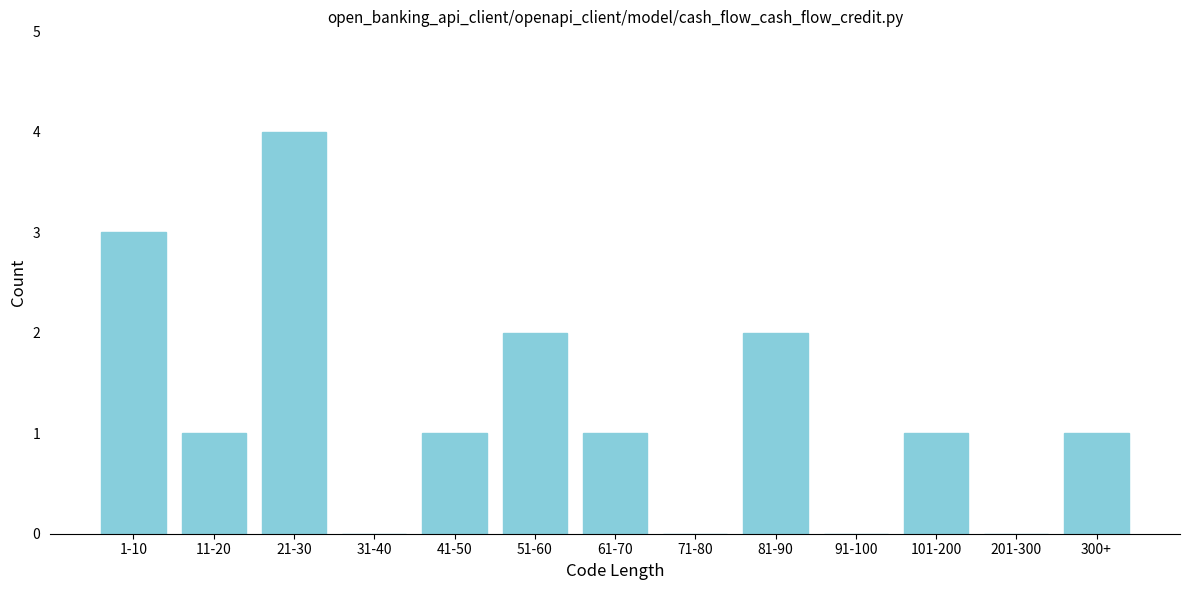

Reading right to left, extract all data points from this chart.

300+=1	201-300=0	101-200=1	91-100=0	81-90=2	71-80=0	61-70=1	51-60=2	41-50=1	31-40=0	21-30=4	11-20=1	1-10=3